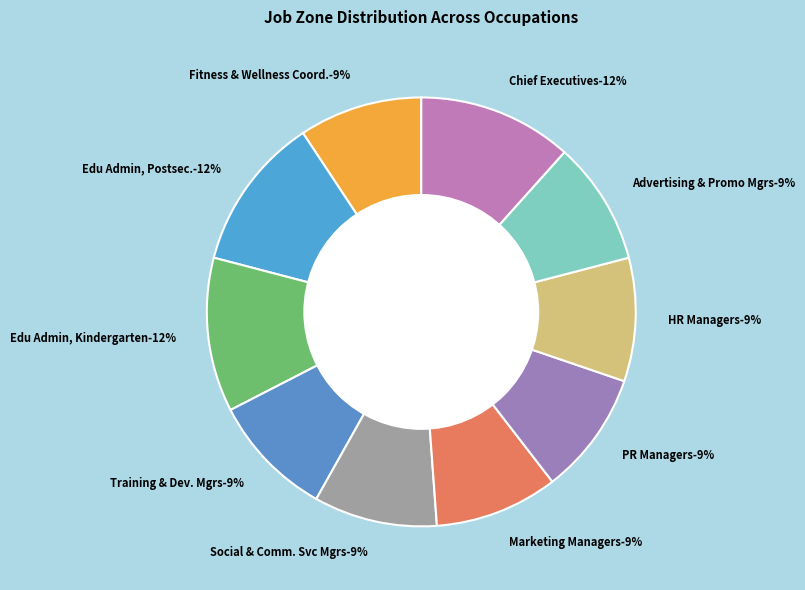

What is the ratio of the value at Public Relations Managers to the value at Training and Development Managers?

1.0